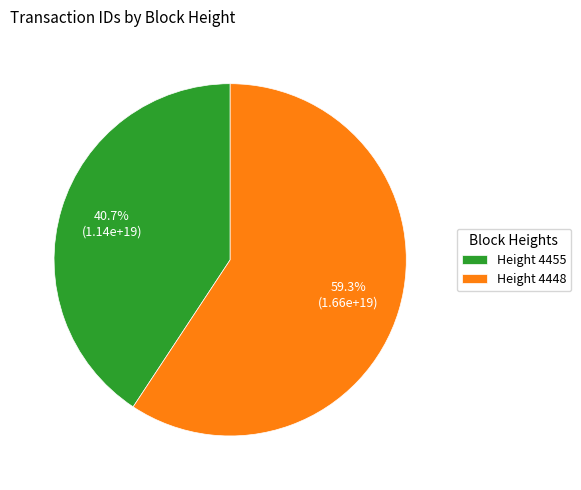

Combined, what portion of the pie is Height 4448 and Height 4455?

100.0%